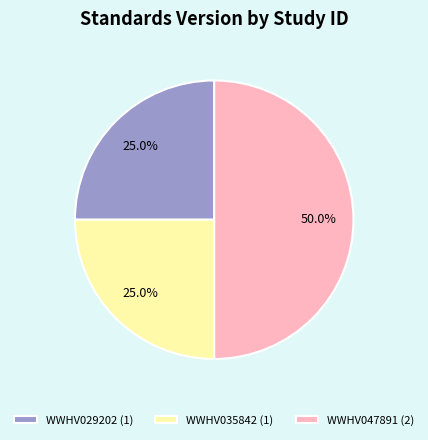

The WWHV029202 slice represents 25% of the pie. True or false?

True